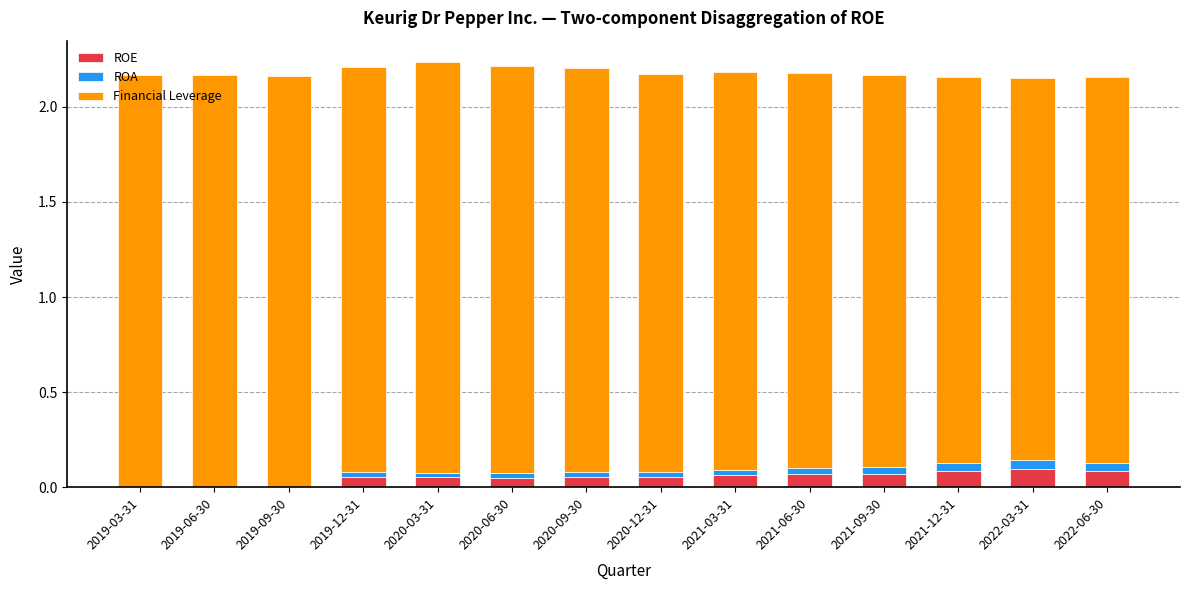

The value of ROE at 2019-06-30 is 0.0. True or false?

True